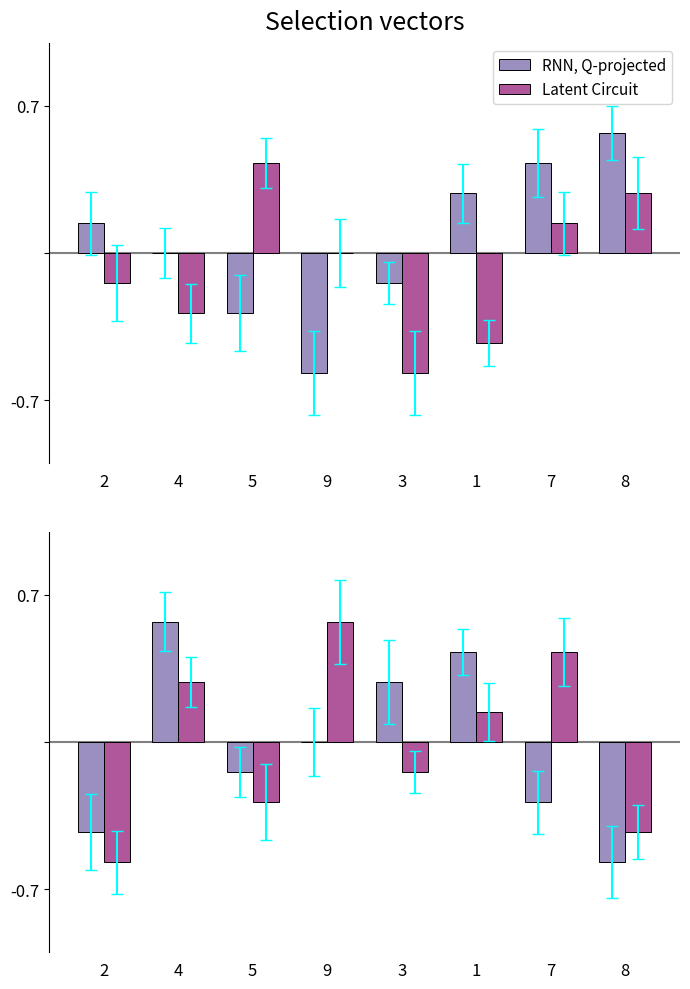

How many RNN, Q-projected values are between 0 and 1?

4